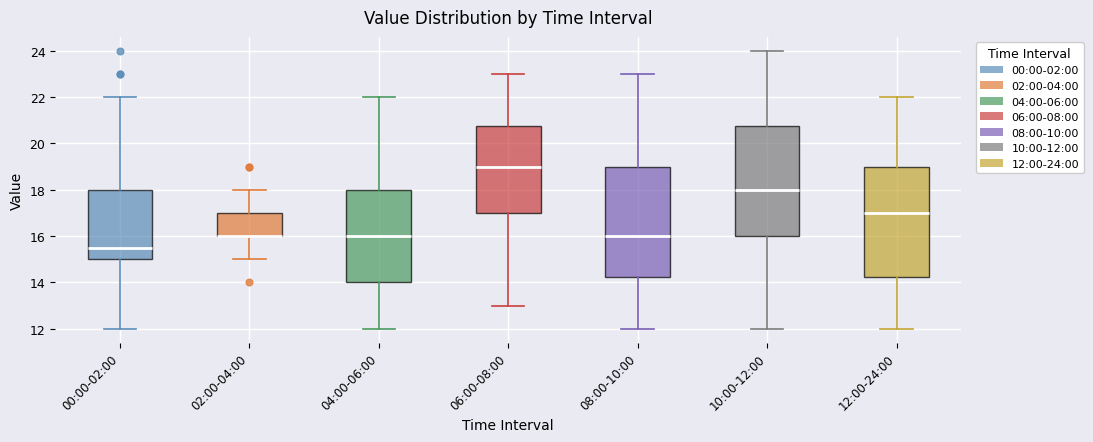

Reading left to right, transcribe this box plot: for each box, give where its median line is, the range the box spans, and where its two whiskers end, as read against the y-axis. The values are not printed on the chart, so give them approximately, as read against the axis.

00:00-02:00: median 15.6, box 15.0 to 18.0, whiskers 12.0 to 22.0
02:00-04:00: median 16.0 (drawn on the box's lower edge), box 16.0 to 17.0, whiskers 15.0 to 18.0
04:00-06:00: median 16.0, box 14.0 to 18.0, whiskers 12.0 to 22.0
06:00-08:00: median 19.0, box 17.0 to 20.8, whiskers 13.0 to 23.0
08:00-10:00: median 16.0, box 14.2 to 19.0, whiskers 12.0 to 23.0
10:00-12:00: median 18.0, box 16.0 to 20.8, whiskers 12.0 to 24.0
12:00-24:00: median 17.0, box 14.2 to 19.0, whiskers 12.0 to 22.0